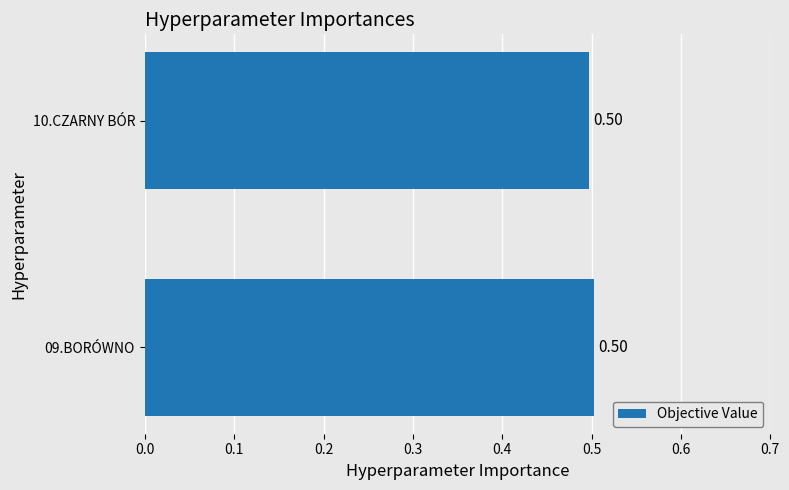

How many values are between 0 and 1?

2